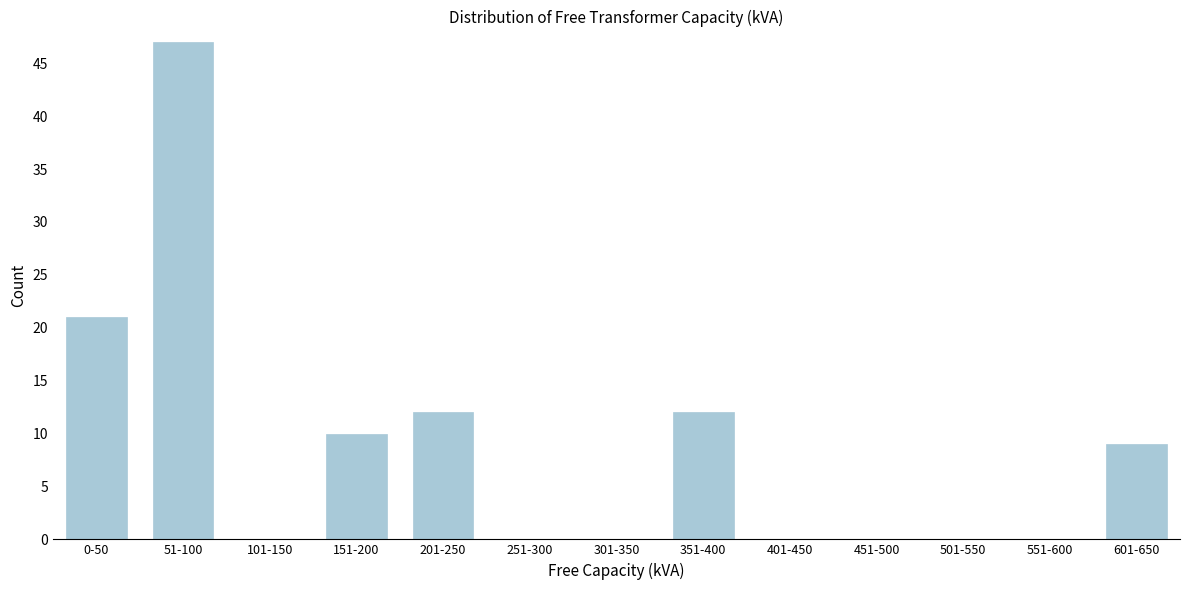

Reading left to right, extract all data points from this chart.

0-50=21	51-100=47	101-150=0	151-200=10	201-250=12	251-300=0	301-350=0	351-400=12	401-450=0	451-500=0	501-550=0	551-600=0	601-650=9